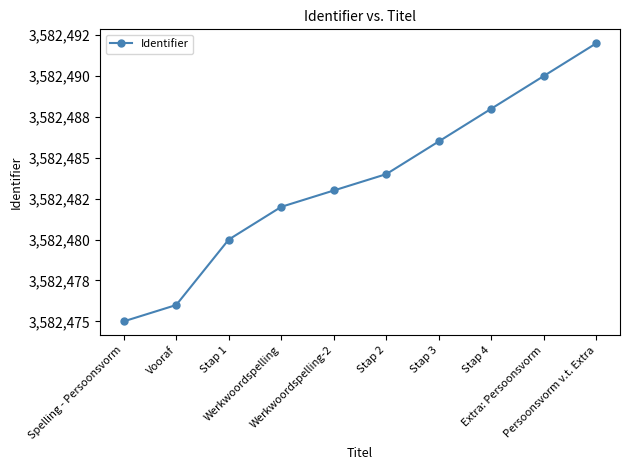

Does the chart have visible grid lines?

No